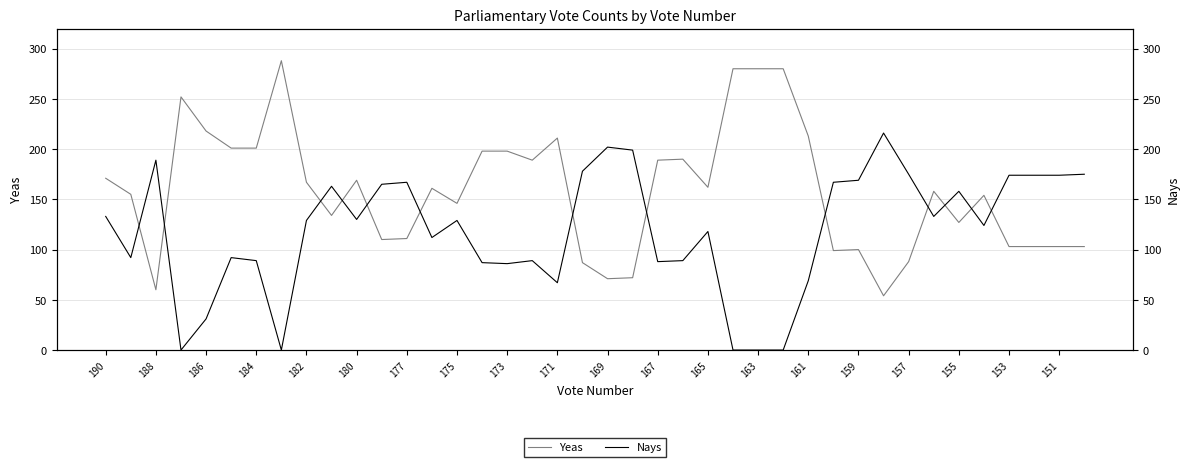

Is it true that Yeas equals 146 at 175?

True